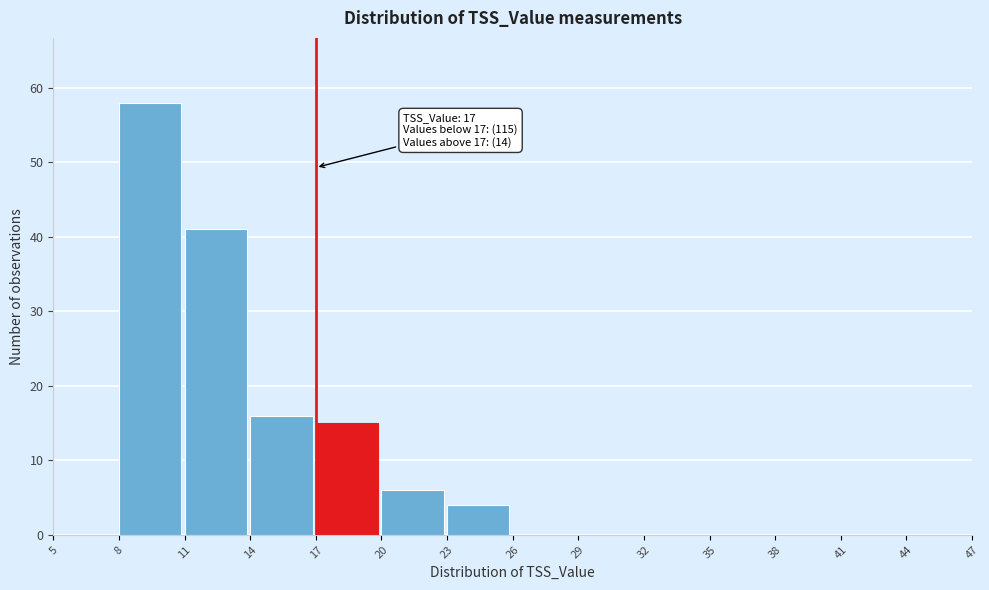

Which range on the x-axis has the tallest bar?

8 to 11